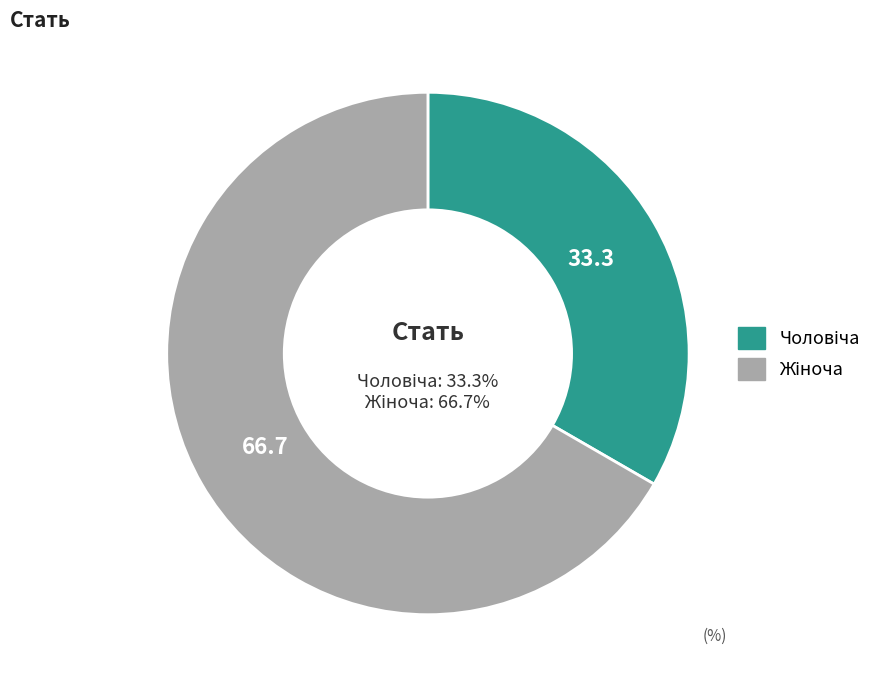

To the nearest percent, what percentage of the pie is Чоловіча?

33%